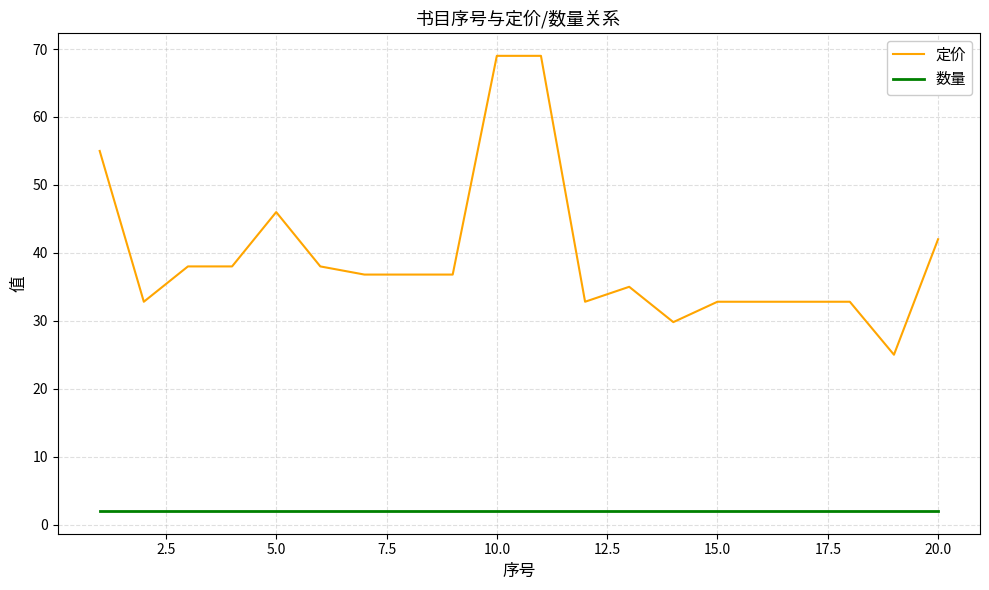

True or false: 数量 and 定价 intersect in this chart.

False